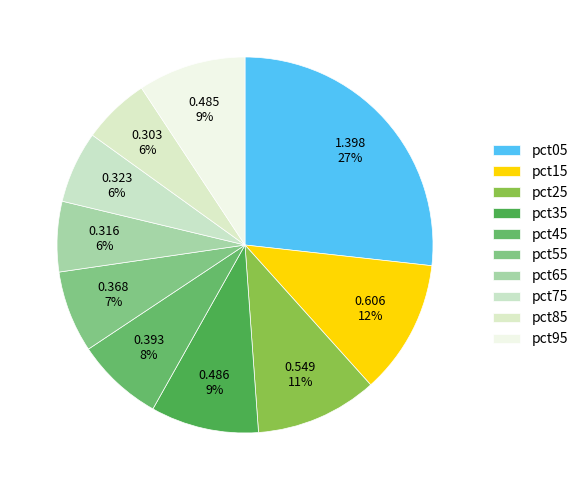

True or false: pct65 accounts for 1% of the total.

False